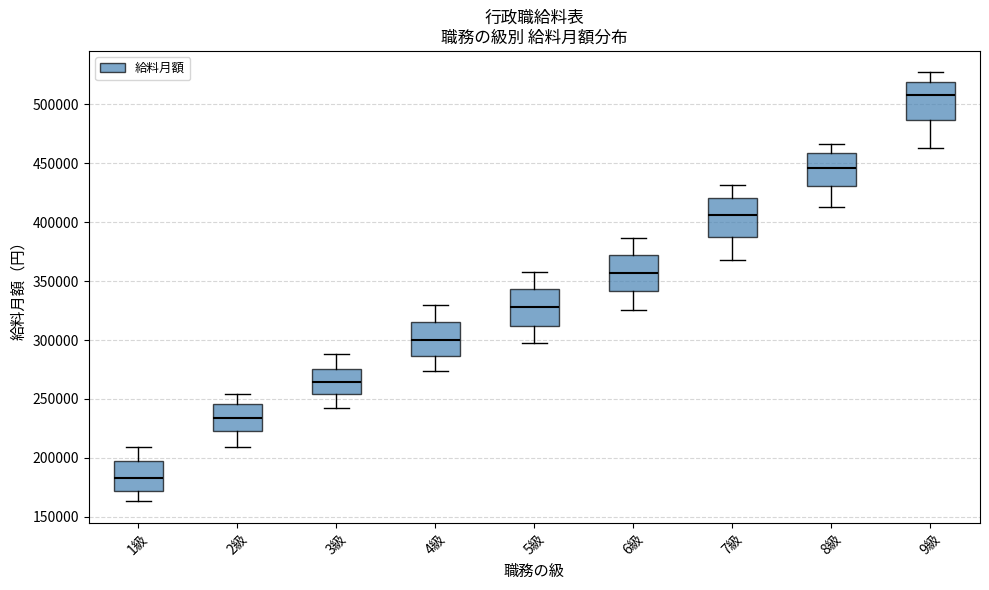

Reading left to right, transcribe this box plot: for each box, give where its median line is, the range the box spans, and where its two whiskers end, as read against the y-axis. The values are not printed on the chart, so give them approximately, as read against the axis.

1級: median 185000, box 170000 to 200000, whiskers 165000 to 210000
2級: median 235000, box 225000 to 245000, whiskers 210000 to 255000
3級: median 265000, box 255000 to 275000, whiskers 245000 to 290000
4級: median 300000, box 285000 to 315000, whiskers 275000 to 330000
5級: median 330000, box 310000 to 345000, whiskers 295000 to 360000
6級: median 355000, box 340000 to 370000, whiskers 325000 to 385000
7級: median 405000, box 385000 to 420000, whiskers 370000 to 430000
8級: median 445000, box 430000 to 460000, whiskers 415000 to 465000
9級: median 510000, box 485000 to 520000, whiskers 465000 to 525000